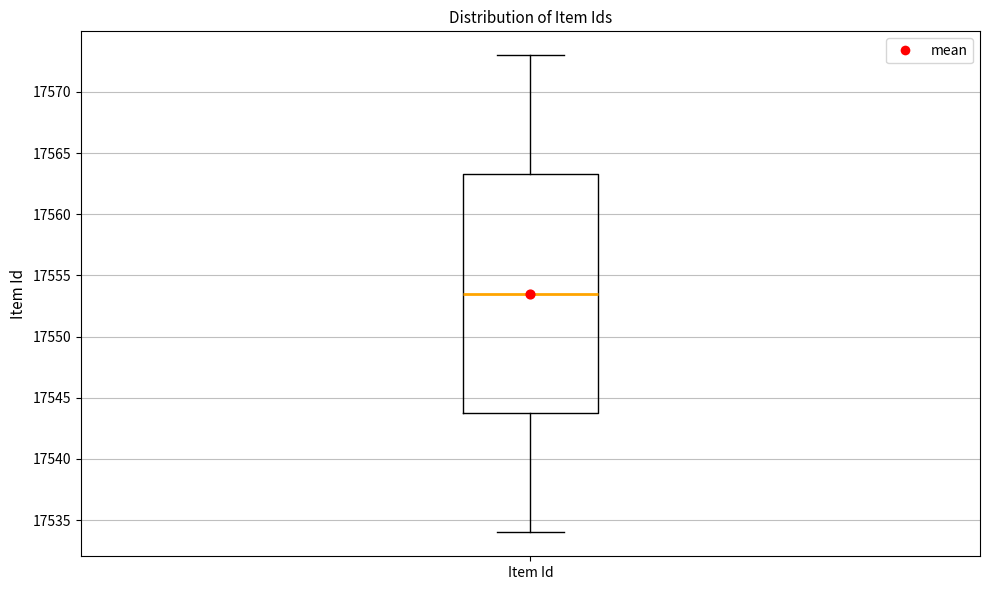

Transcribe this box plot: give where the median line is, the range the box spans, and where the two whiskers end, as read against the y-axis. The values are not printed on the chart, so give them approximately, as read against the axis.

median 17553.5, box 17544.0 to 17563.5, whiskers 17534.0 to 17573.0